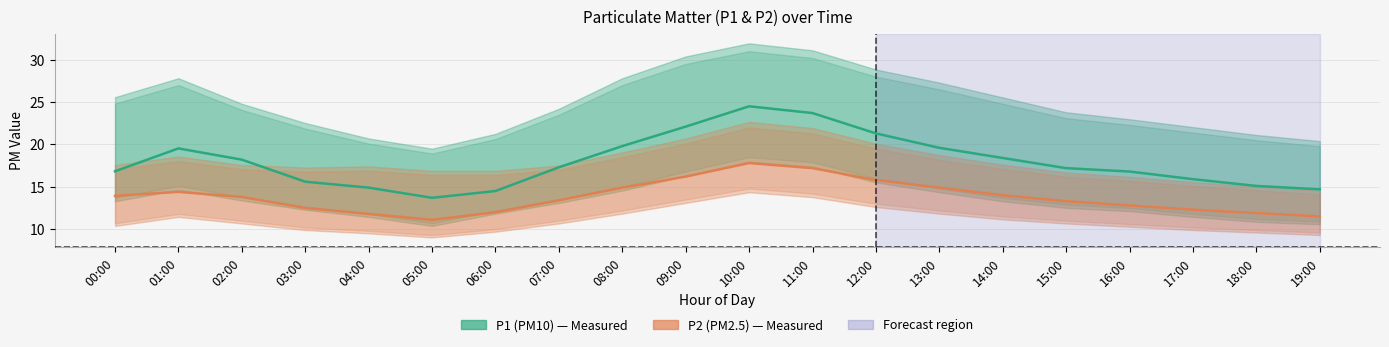

At which label does P1 (PM10) reach its minimum?

05:00